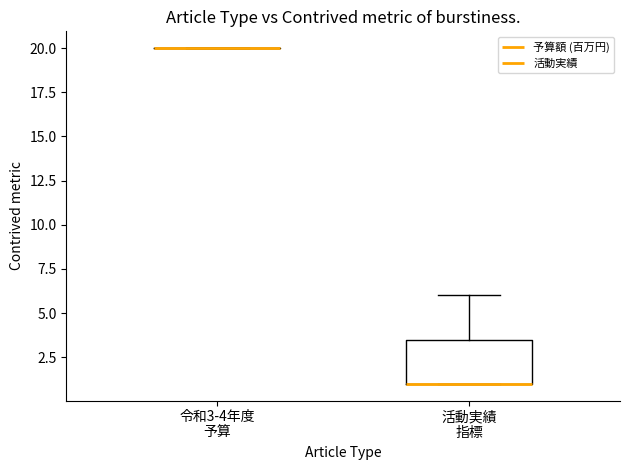

Reading left to right, read every box against the y-axis: the position of its median line, the range the box covers, and the ends of its whiskers. The values are not printed on the chart, so give them approximately, as read against the axis.

令和3-4年度 予算: box collapsed to a line at 20.0, whiskers 20.0 to 20.0
活動実績 指標: median 1.0 (drawn on the box's lower edge), box 1.0 to 3.5, whiskers 1.0 to 6.0